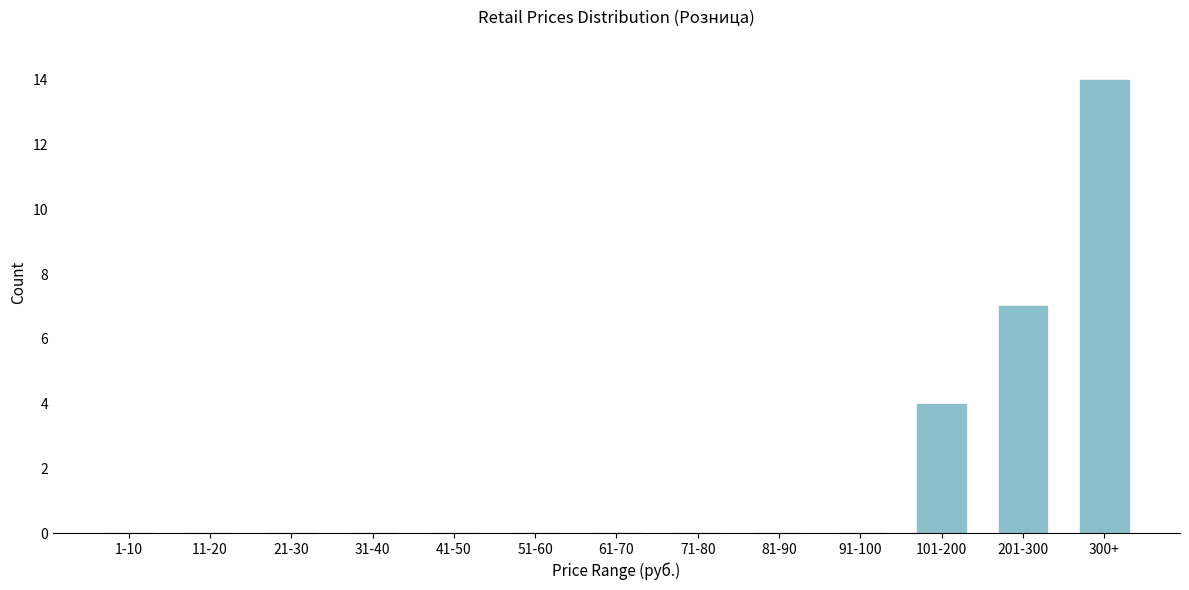

Reading left to right, what are all the values shown in this chart?

1-10=0	11-20=0	21-30=0	31-40=0	41-50=0	51-60=0	61-70=0	71-80=0	81-90=0	91-100=0	101-200=4	201-300=7	300+=14